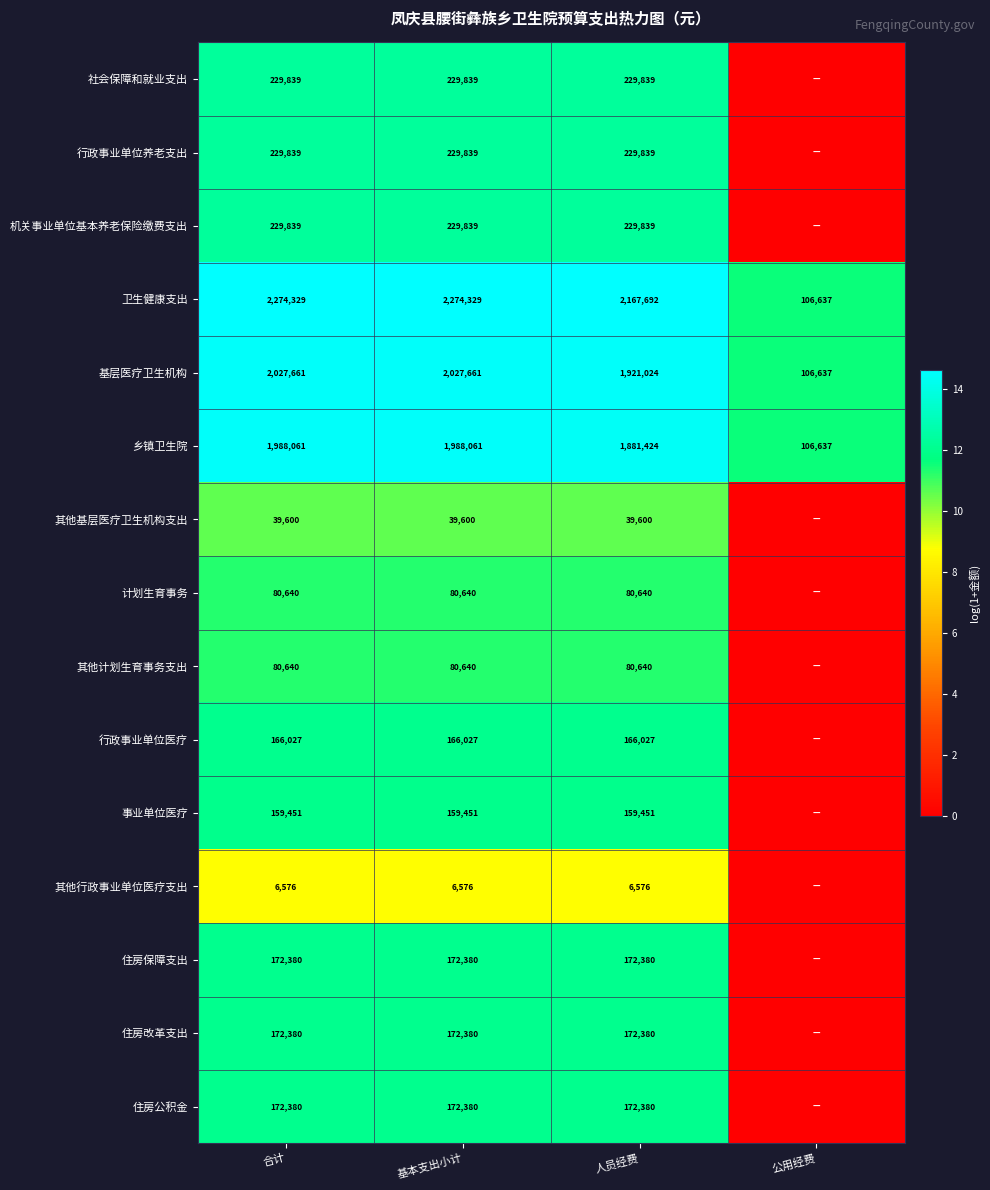

How many data points in 卫生健康支出 are less than 2274329?

2